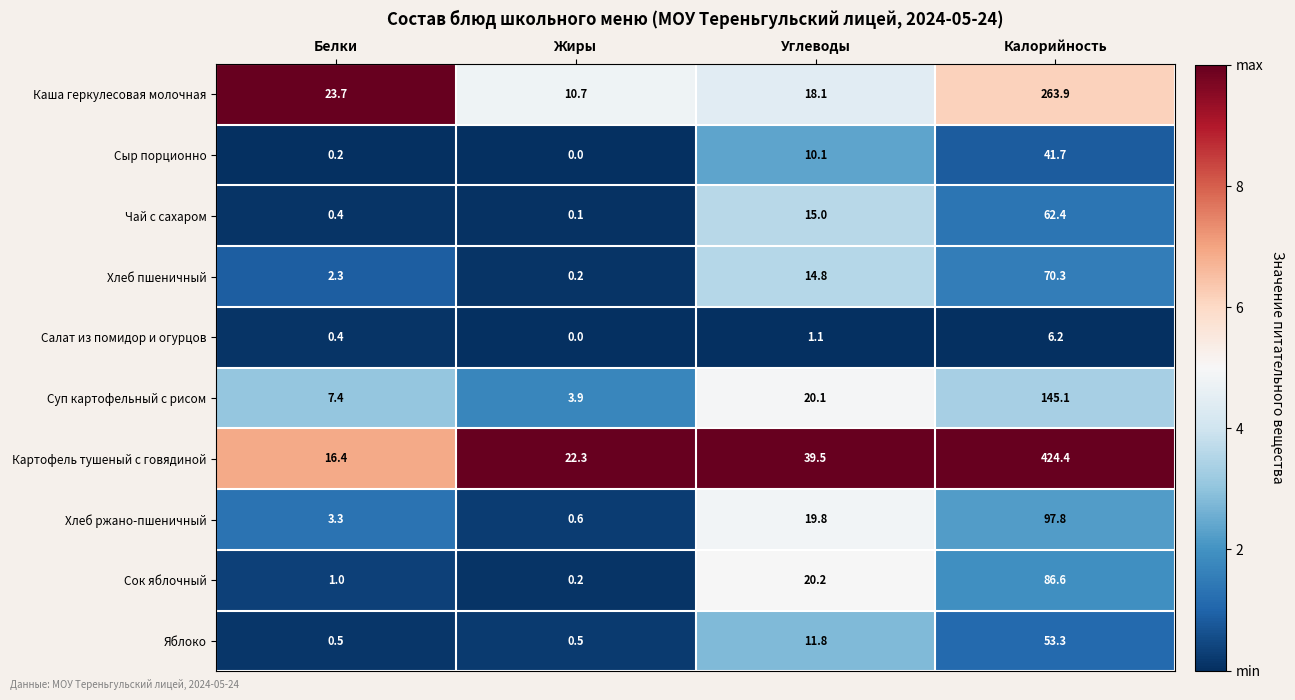

Which series has the largest range (max minus min)?

Картофель тушеный с говядиной